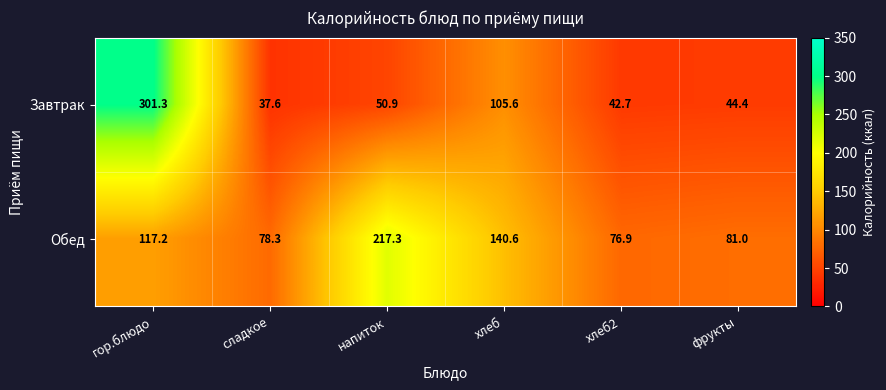

How many data points in Обед are above 117?

3